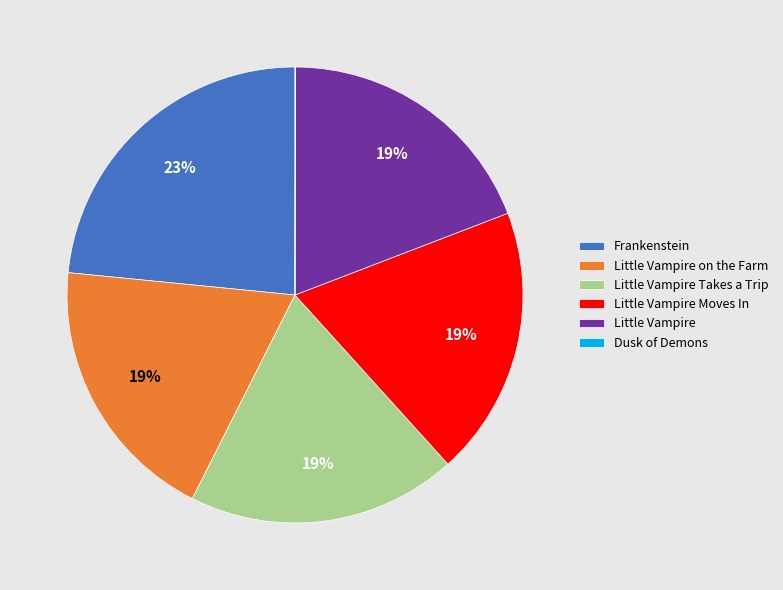

Does any single category account for the majority?

No